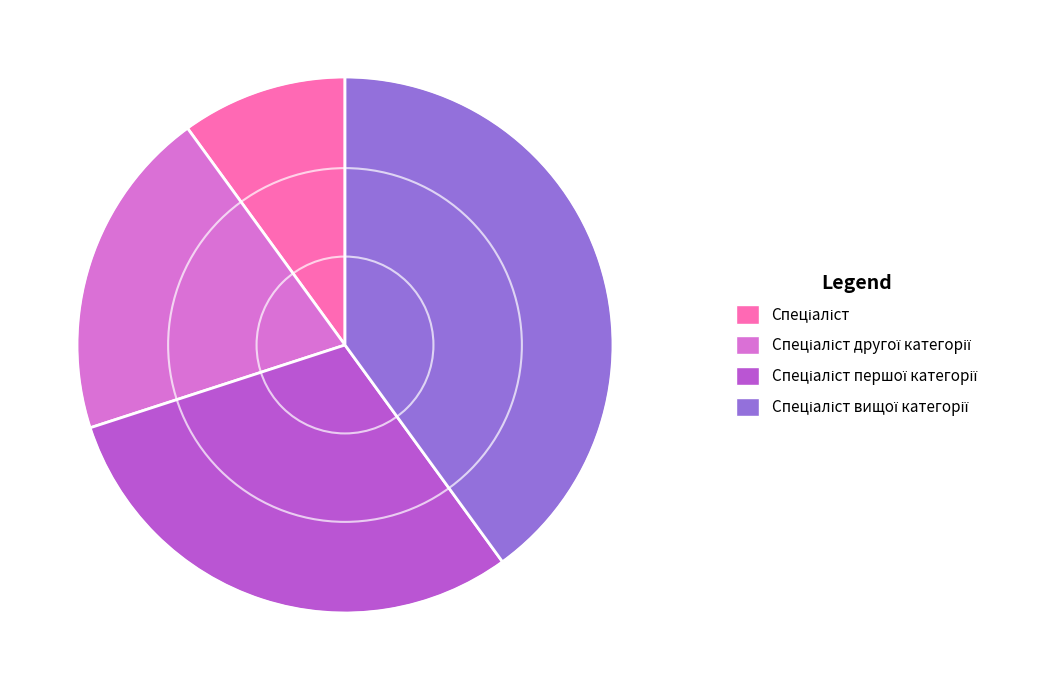

Count the number of slices in the pie.

4